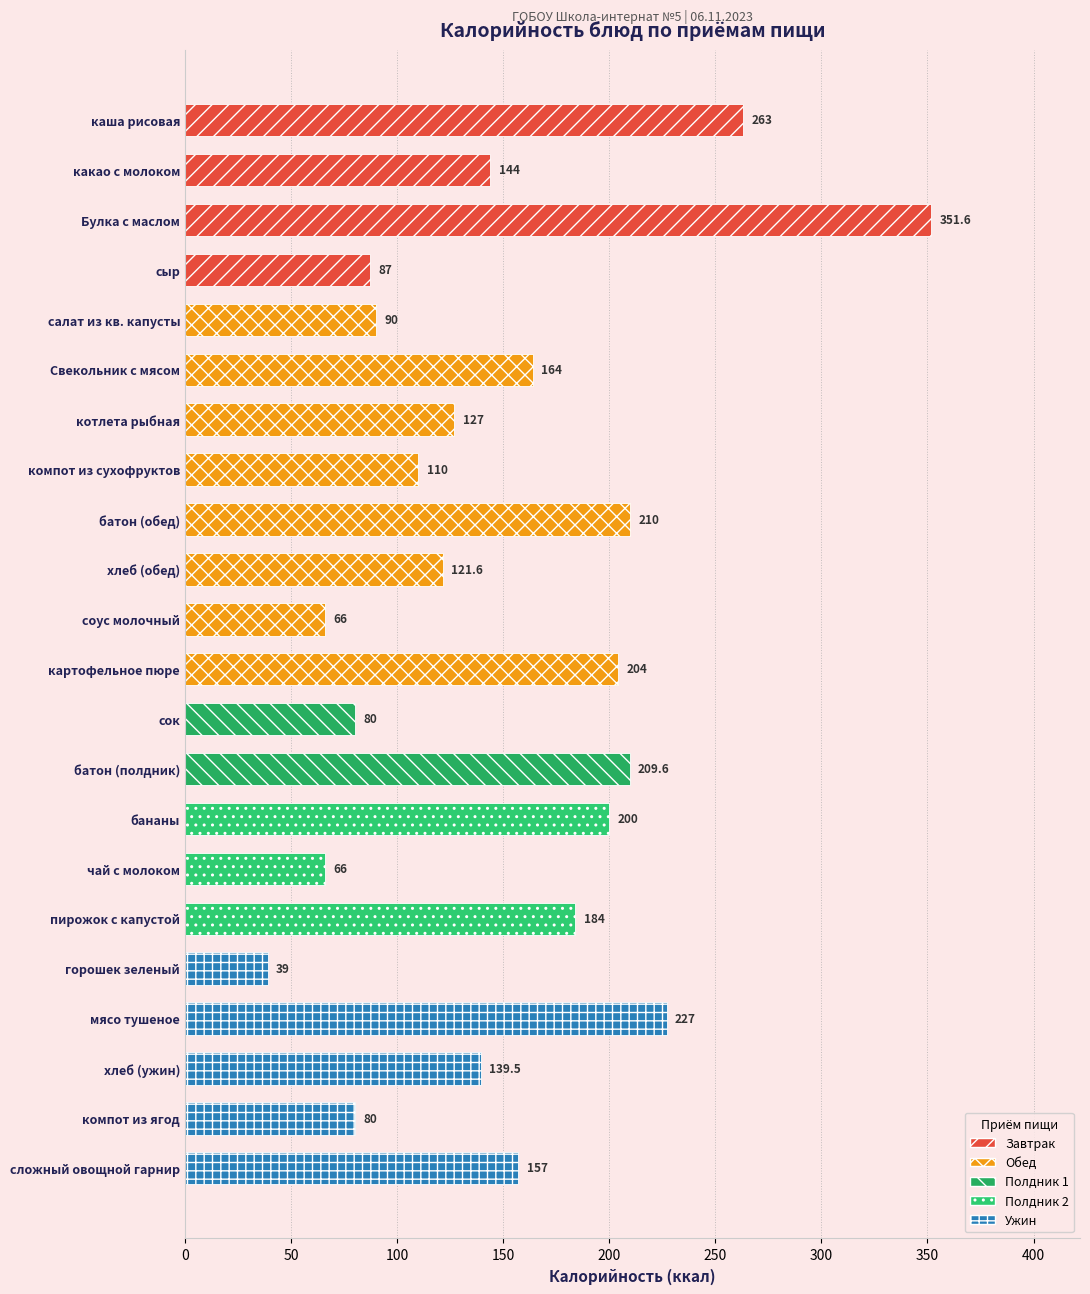

At which label is the value closest to 195?

бананы